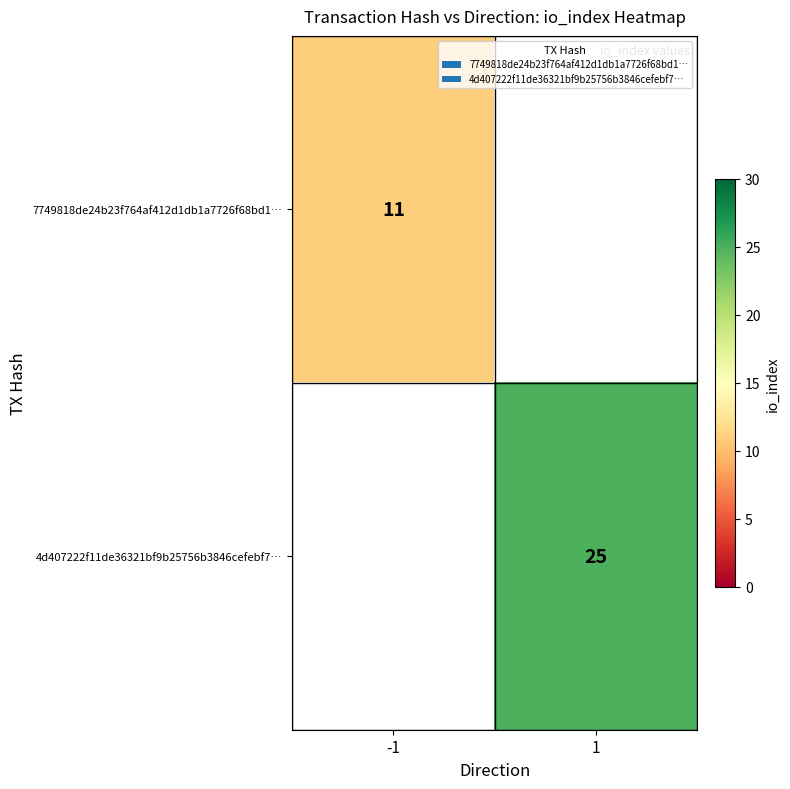

At which category does the chart reach its peak across all series?

1